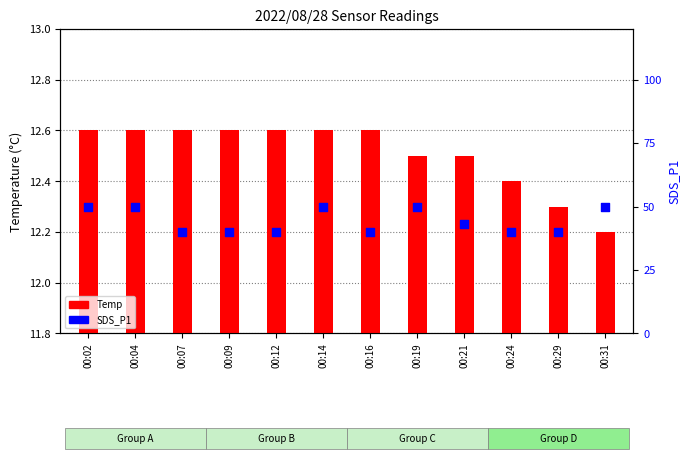

At which category is the sum across all series the highest?

00:02